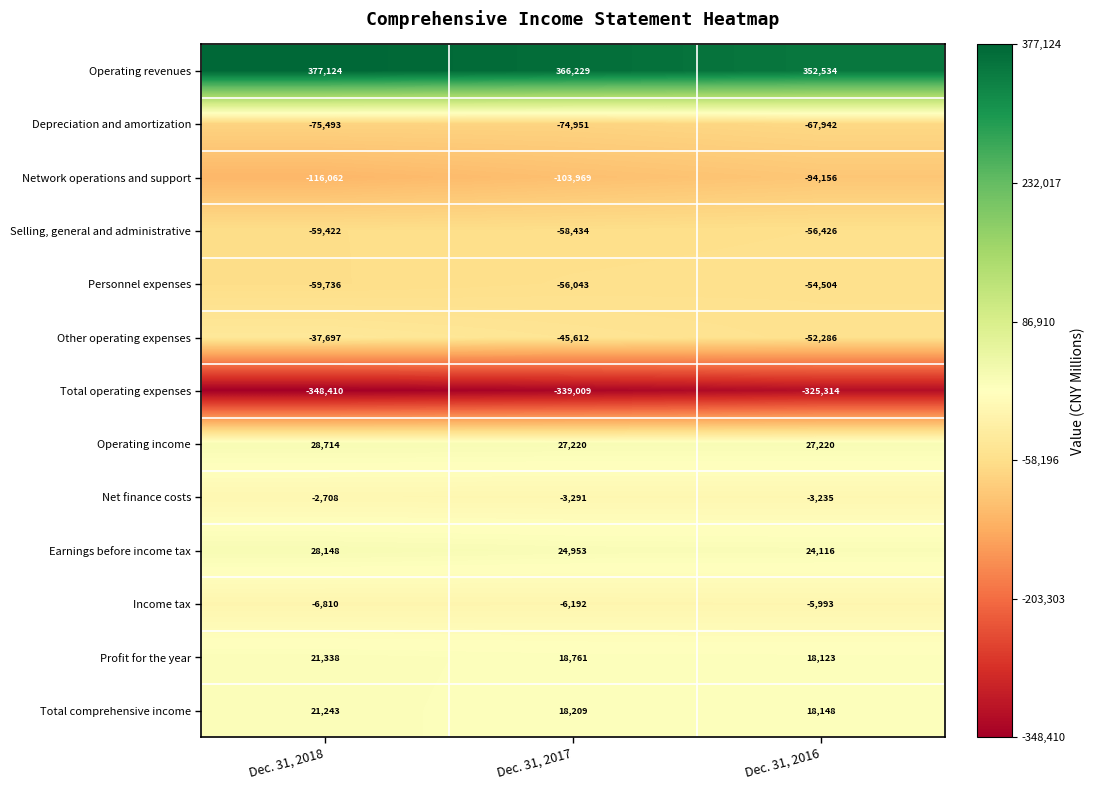

What is the spread (max minus min) of values at Dec. 31, 2018?

725534